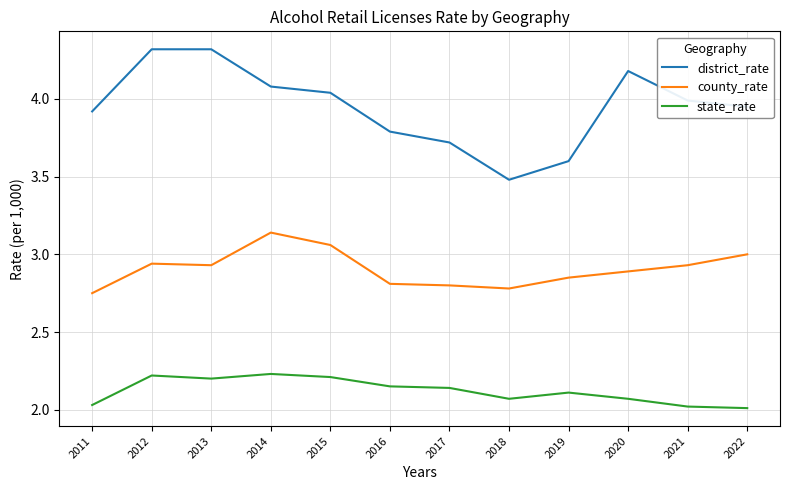

What is the minimum value for district_rate?

3.5